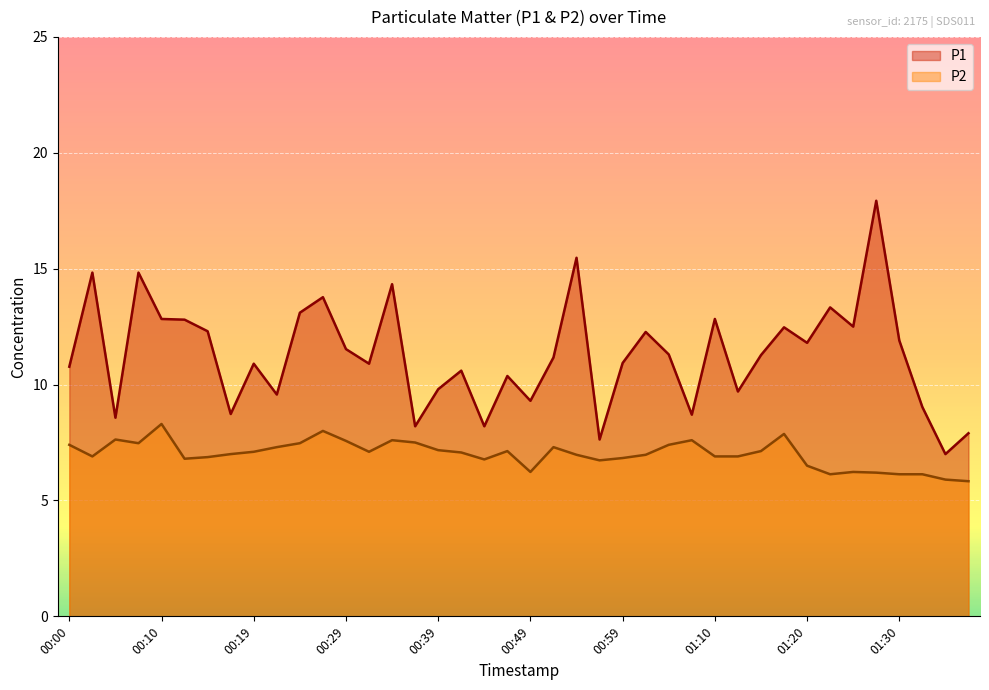

Reading left to right, transcribe all the data shown in this chart.

P1: 10.8	14.8	8.6	14.8	12.8	12.8	12.3	8.7	10.9	9.6	13.1	13.8	11.5	10.9	14.3	8.2	9.8	10.6	8.2	10.4	9.3	11.2	15.5	7.6	10.9	12.3	11.3	8.7	12.8	9.7	11.3	12.5	11.8	13.3	12.5	17.9	11.9	9.0	7.0	7.9
P2: 7.4	6.9	7.6	7.5	8.3	6.8	6.9	7.0	7.1	7.3	7.5	8.0	7.6	7.1	7.6	7.5	7.2	7.1	6.8	7.1	6.2	7.3	7.0	6.7	6.8	7.0	7.4	7.6	6.9	6.9	7.1	7.9	6.5	6.1	6.2	6.2	6.1	6.1	5.9	5.8